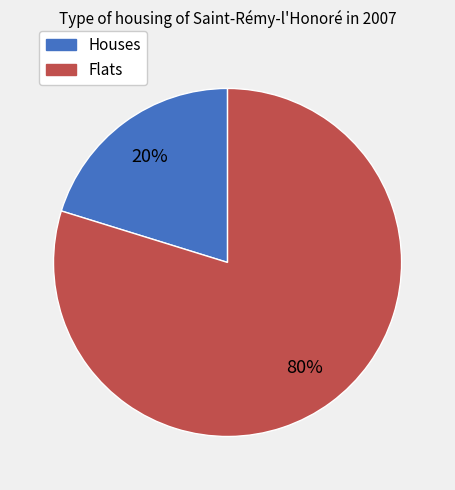

Is there a majority slice in this chart?

Yes